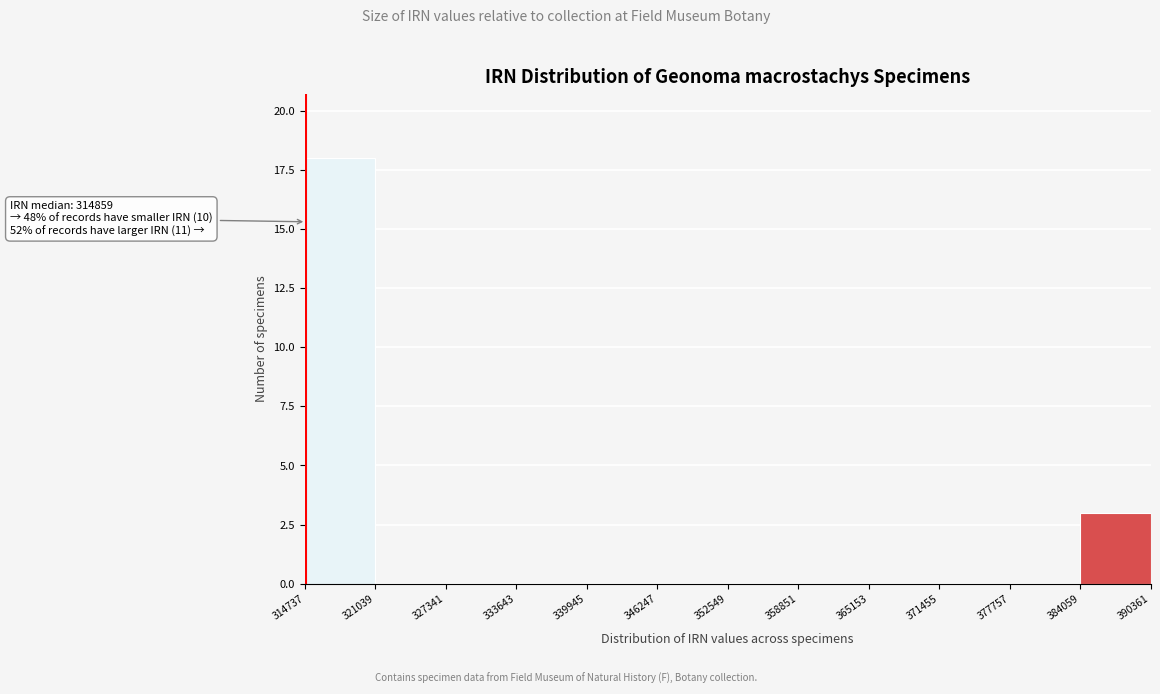

Over which range of the x-axis is the bar tallest?

314737 to 321039